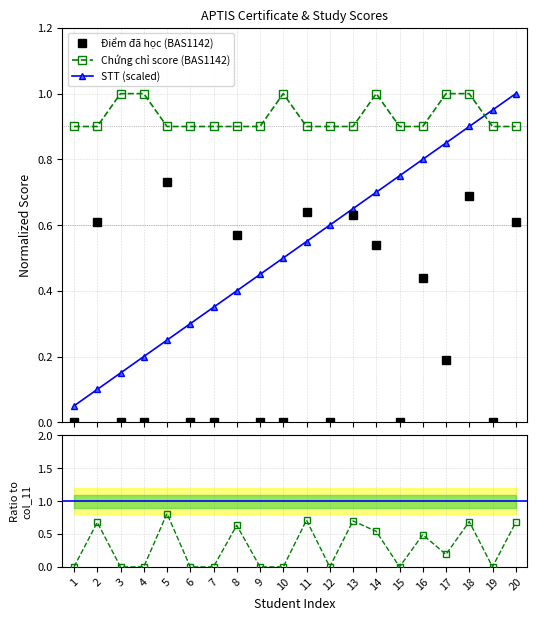

Which category has the lowest value in the Chứng chỉ score (BAS1142) series?

1